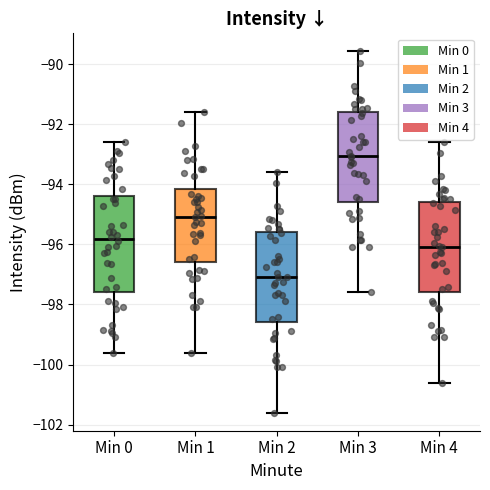

Reading left to right, read every box against the y-axis: the position of its median line, the range the box covers, and the ends of its whiskers. The values are not printed on the chart, so give them approximately, as read against the axis.

Min 0: median -95.8, box -97.6 to -94.4, whiskers -99.6 to -92.6
Min 1: median -95.0, box -96.6 to -94.2, whiskers -99.6 to -91.6
Min 2: median -97.0, box -98.6 to -95.6, whiskers -101.6 to -93.6
Min 3: median -93.0, box -94.6 to -91.6, whiskers -97.6 to -89.6
Min 4: median -96.0, box -97.6 to -94.6, whiskers -100.6 to -92.6